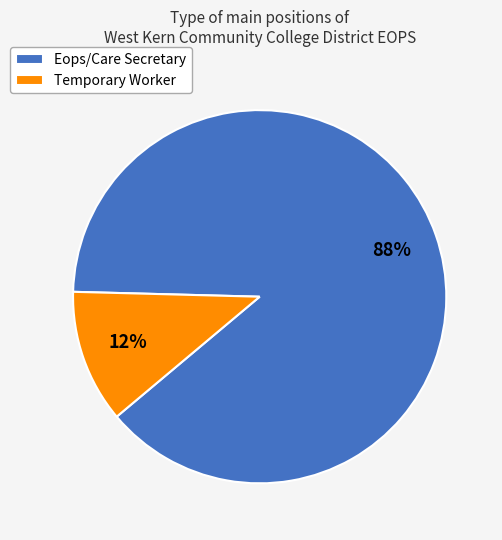

The Temporary Worker slice represents 12% of the pie. True or false?

True